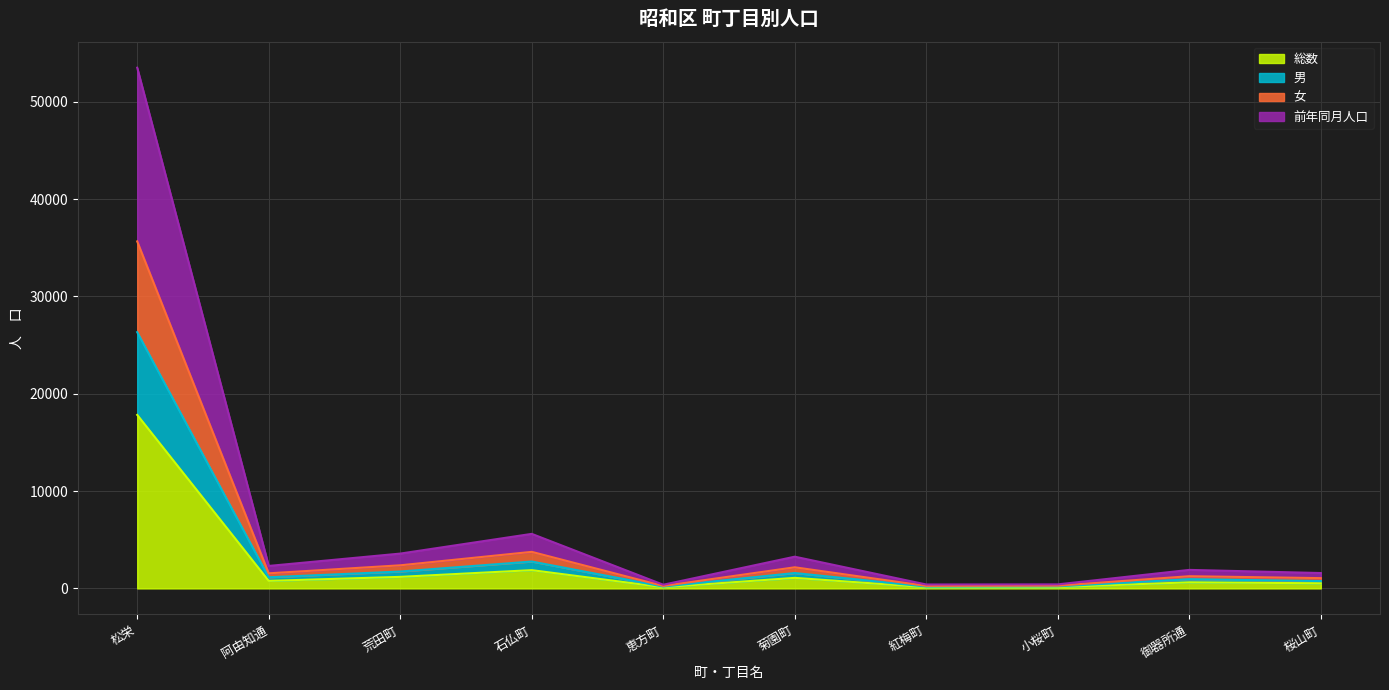

True or false: 女 and 男 intersect in this chart.

False